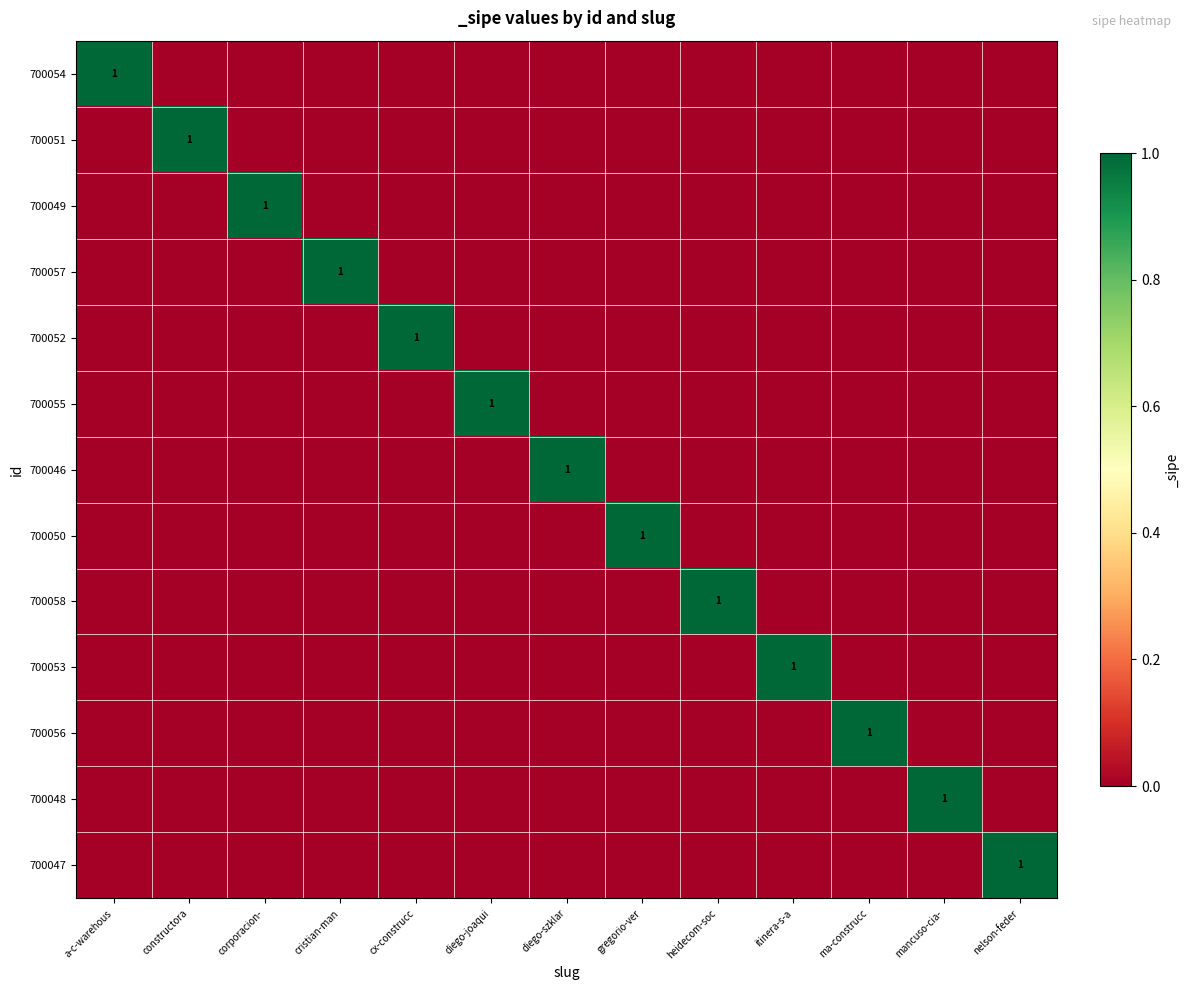

At which category is the sum across all series the highest?

a-c-warehous